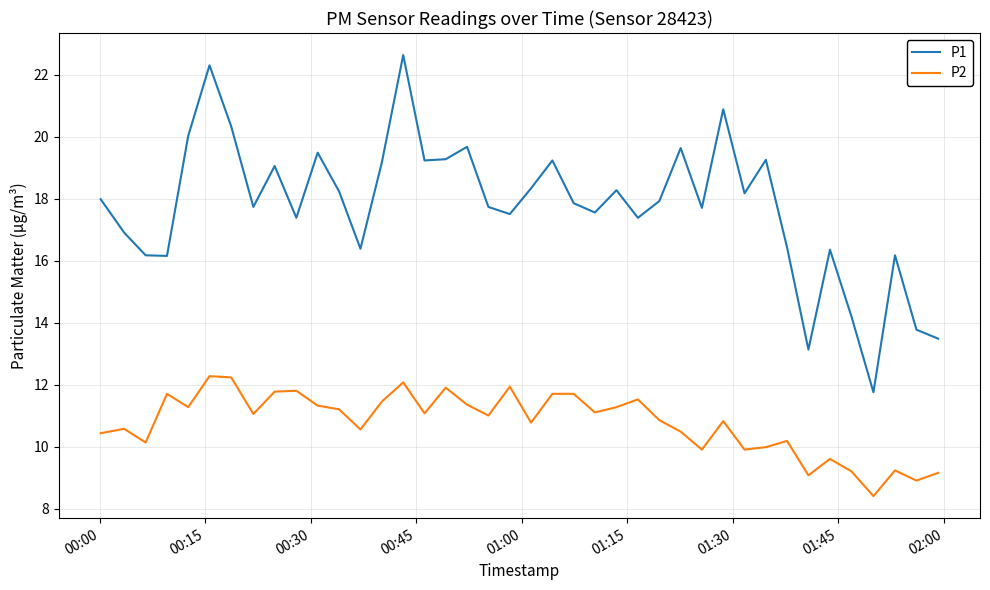

How many lines are shown in the chart?

2